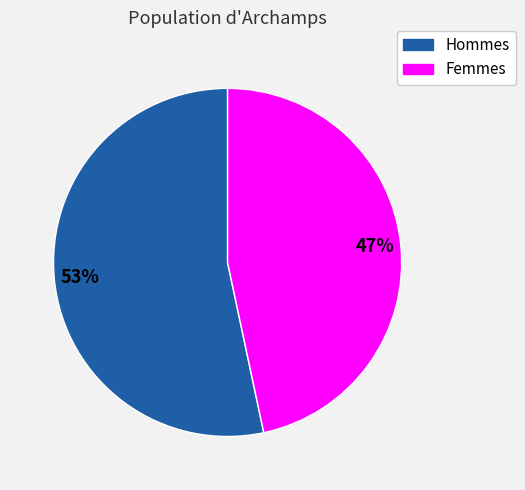

Does any single category account for the majority?

Yes